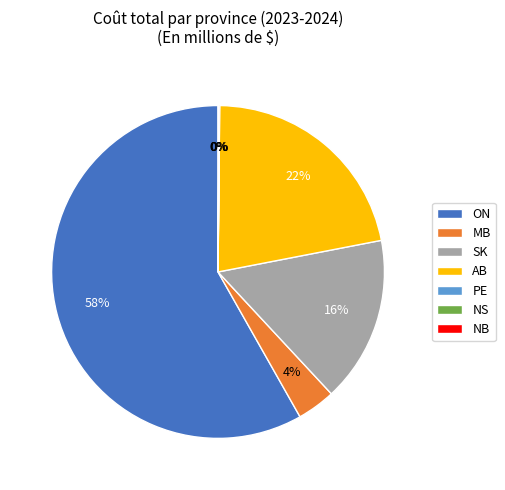

Is it true that AB is 22% of the pie?

True